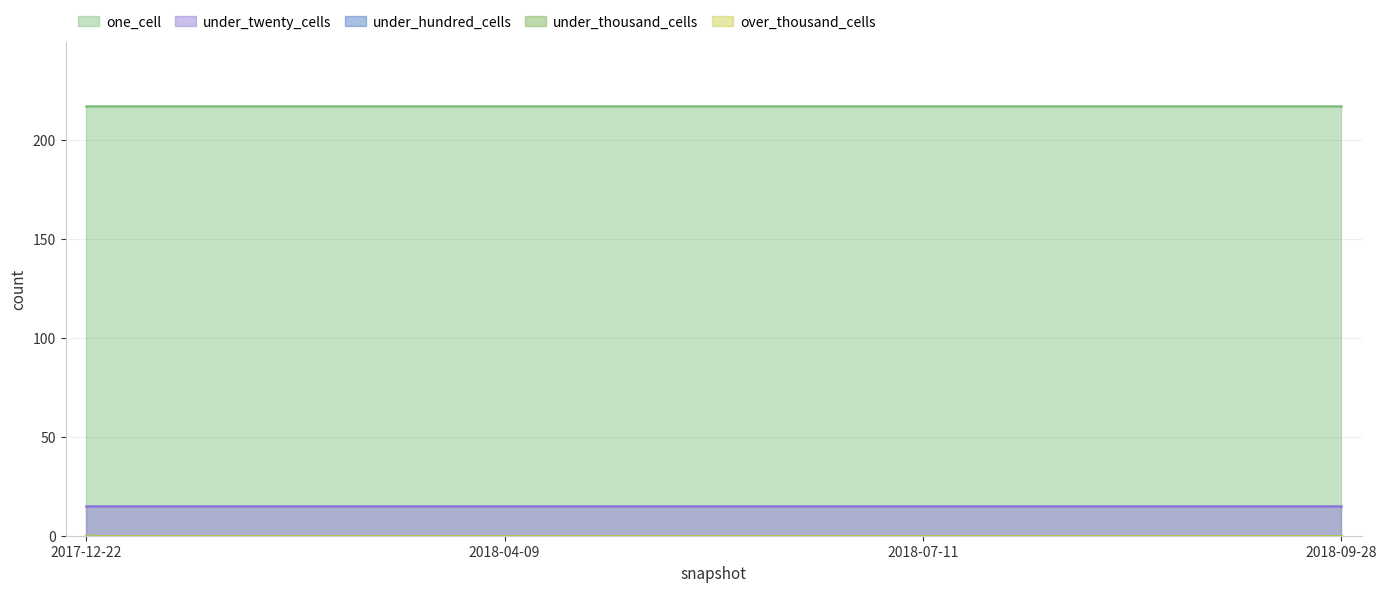

Reading left to right, list all the values displayed in this chart.

one_cell: 2017-12-22=217	2018-04-09=217	2018-07-11=217	2018-09-28=217
under_twenty_cells: 2017-12-22=15	2018-04-09=15	2018-07-11=15	2018-09-28=15
under_hundred_cells: 2017-12-22=0	2018-04-09=0	2018-07-11=0	2018-09-28=0
under_thousand_cells: 2017-12-22=0	2018-04-09=0	2018-07-11=0	2018-09-28=0
over_thousand_cells: 2017-12-22=0	2018-04-09=0	2018-07-11=0	2018-09-28=0